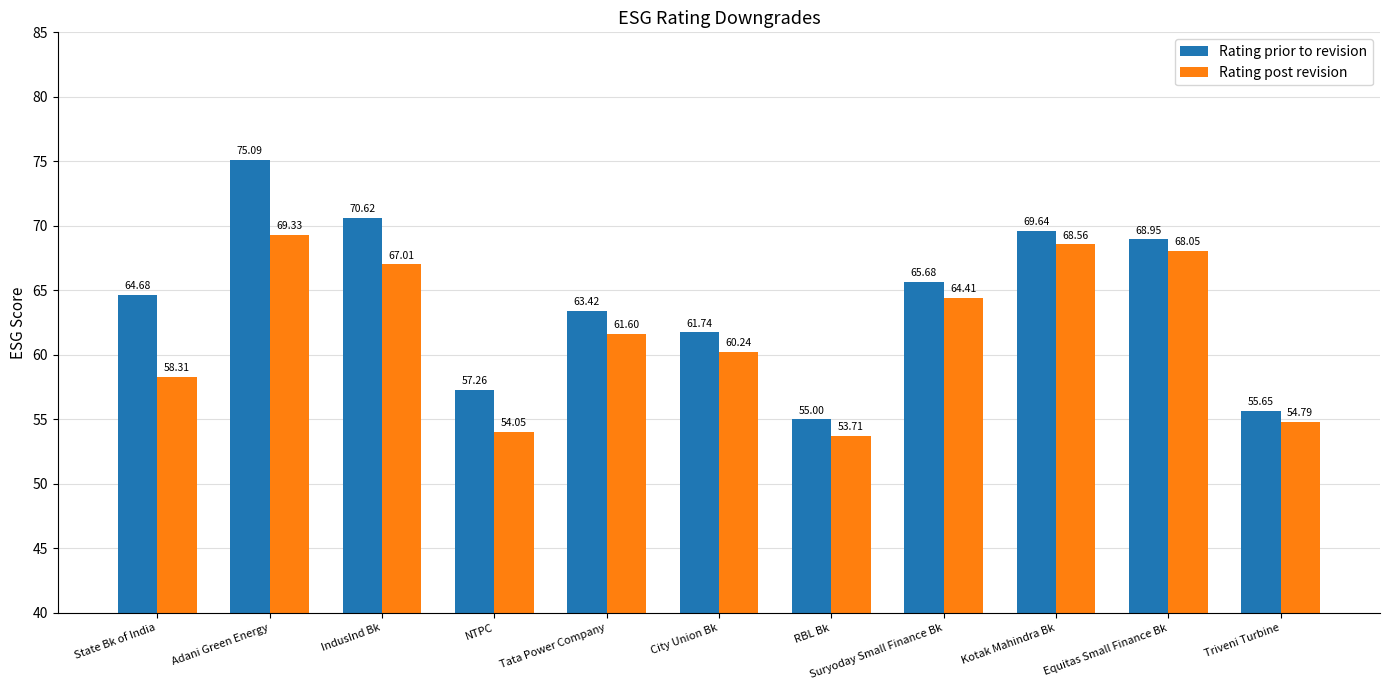

What is the approximate value of Rating prior to revision at Tata Power Company?

63.4